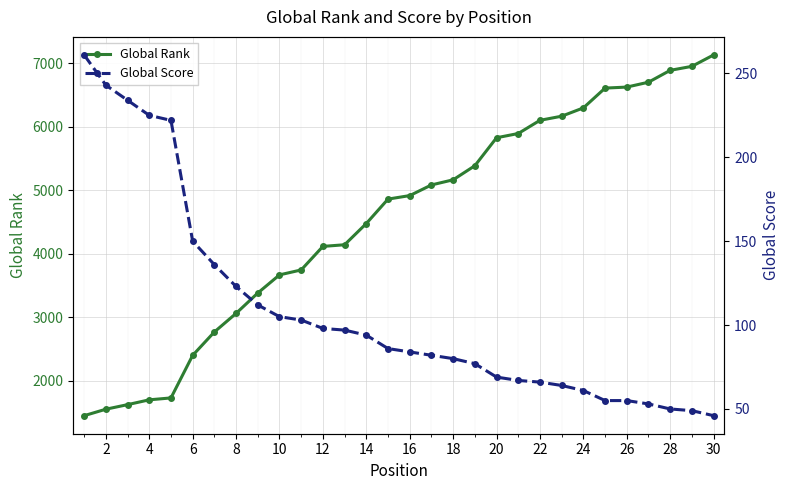

How many lines are shown in the chart?

2